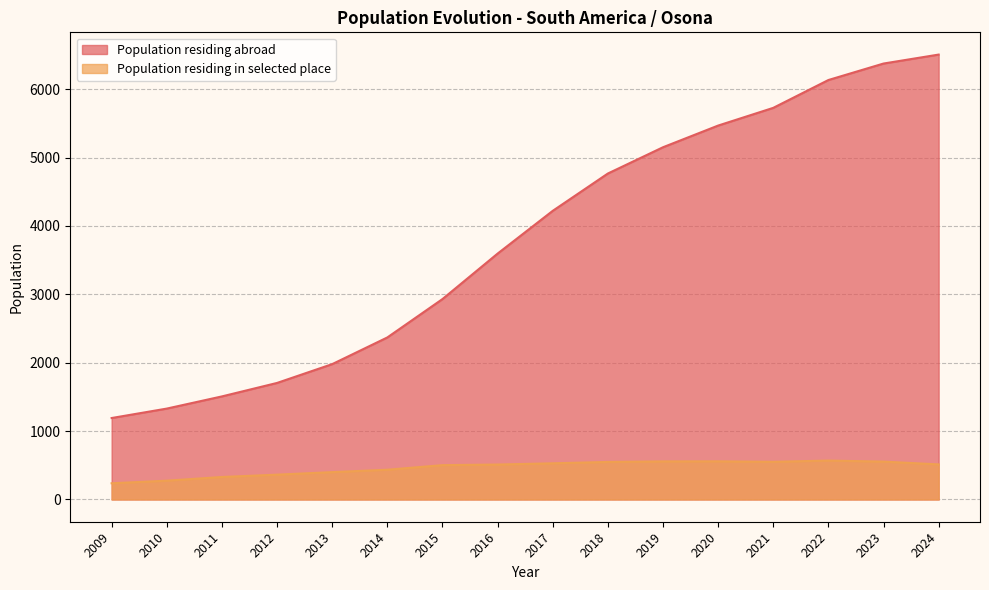

Reading left to right, what are all the values shown in this chart?

1191	1329	1507	1704	1979	2369	2930	3595	4220	4766	5150	5467	5726	6133	6374	6505